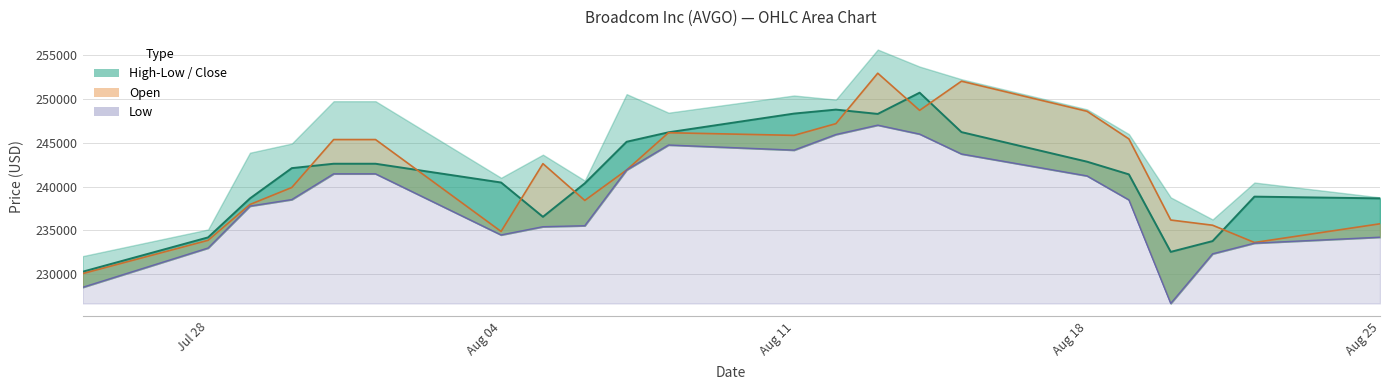

True or false: Open has more than 0 interior local peaks.

True